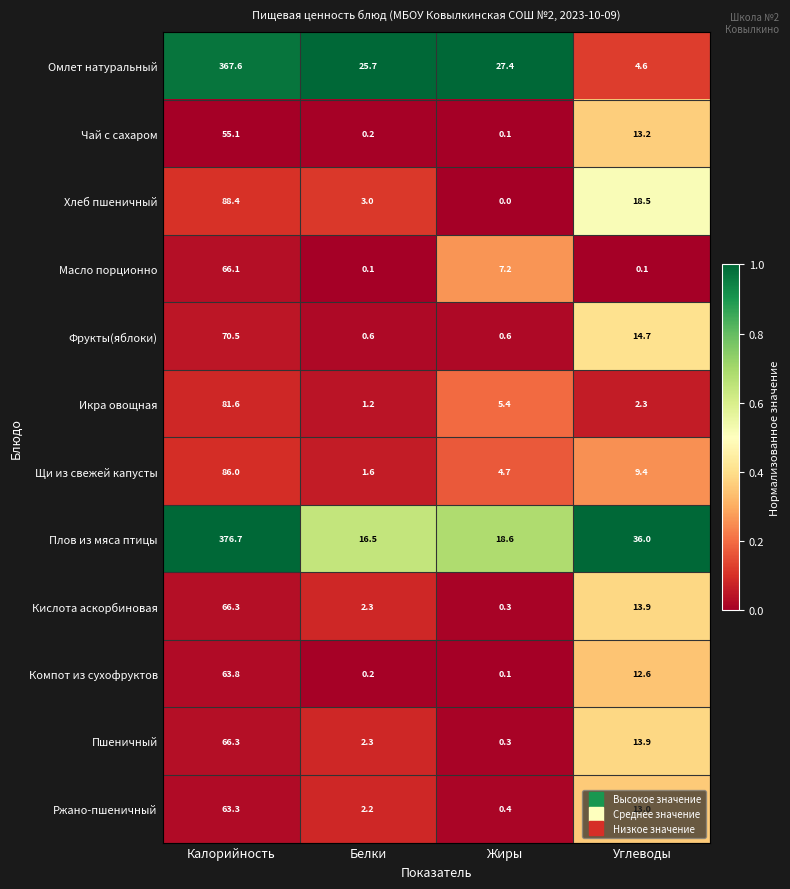

Between Белки and Жиры, which series saw the biggest shift?

Масло порционно